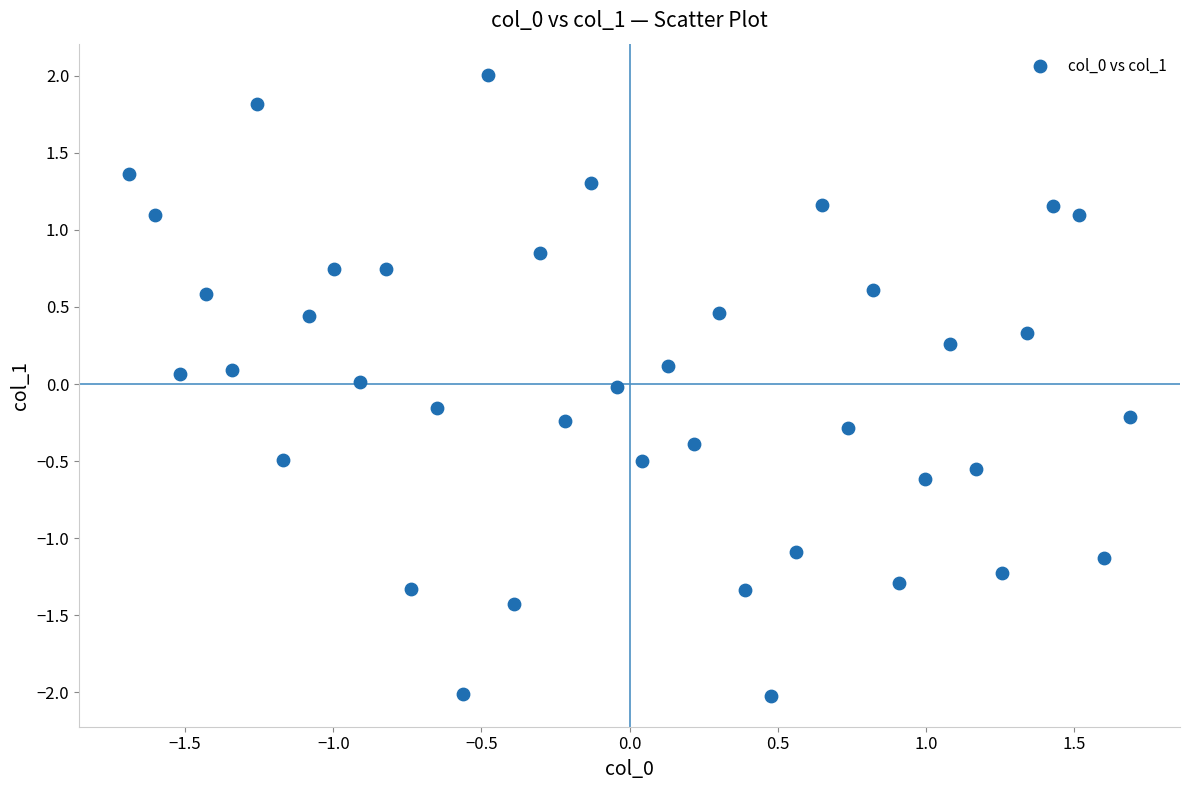

What is the range of X values (max minus min)?

3.4